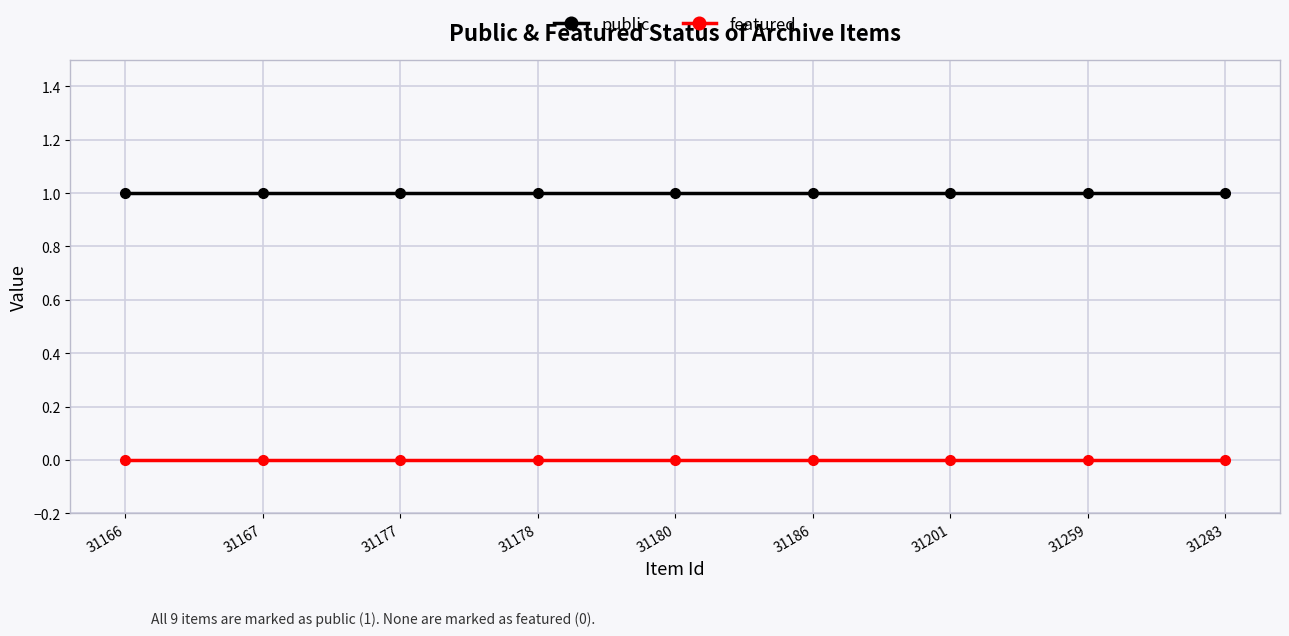

Reading left to right, transcribe all the data shown in this chart.

public: 1	1	1	1	1	1	1	1	1
featured: 0	0	0	0	0	0	0	0	0